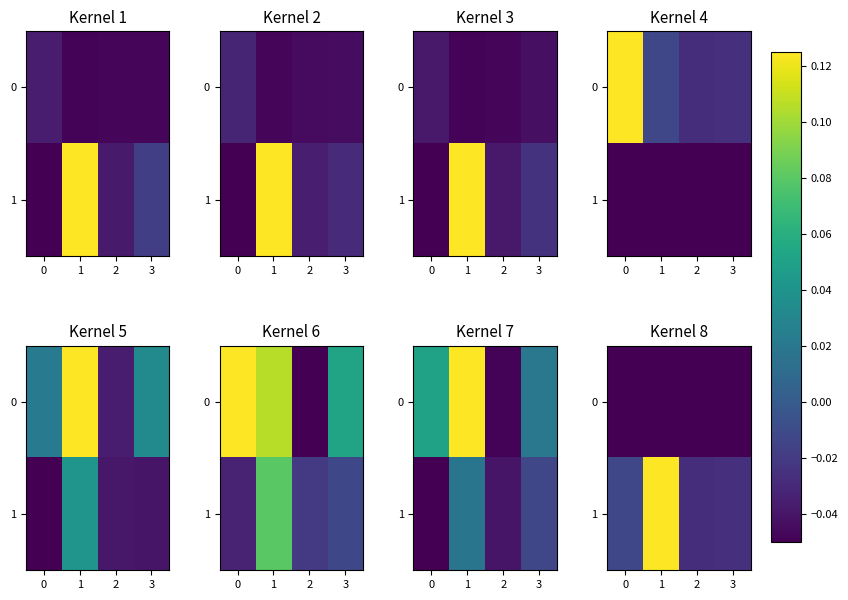

At which category is the sum across all series the highest?

1